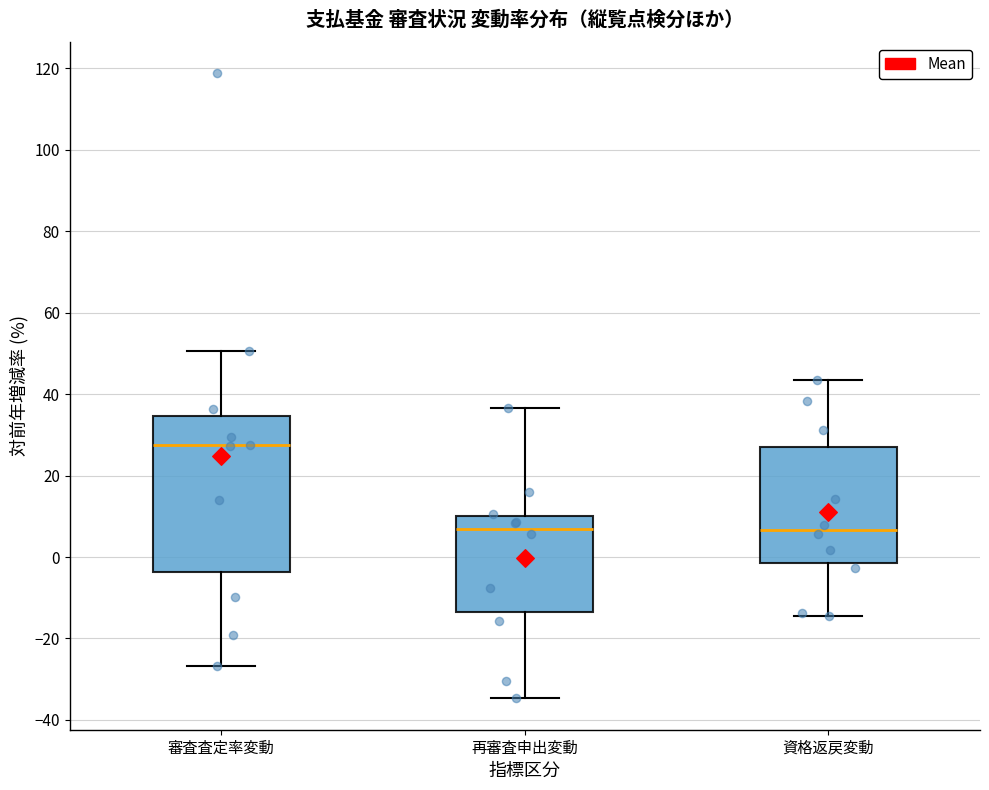

Which box has the highest median line?

審査査定率変動